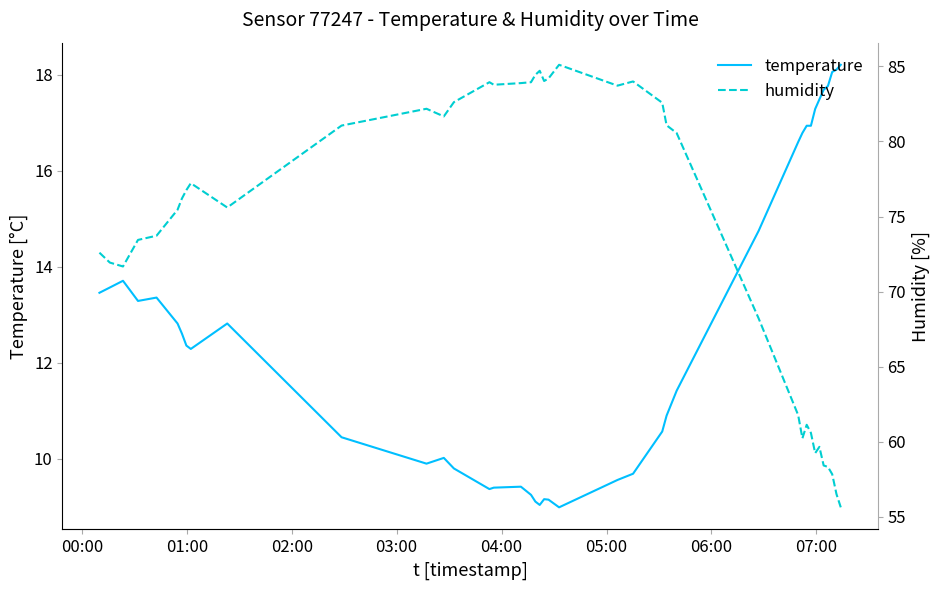

What is the difference between the second highest and second lowest values in the humidity series?

28.2